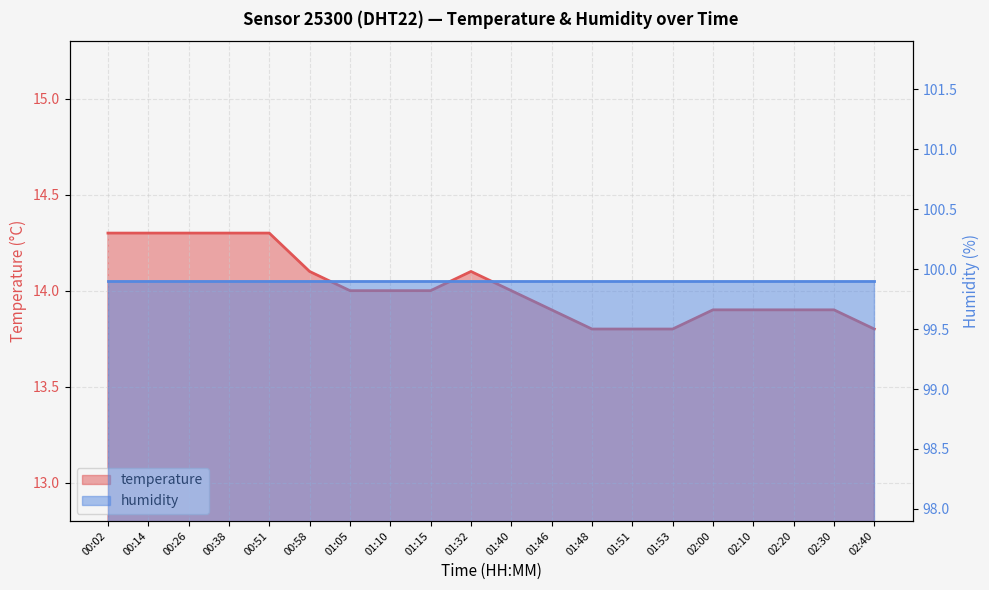

Reading right to left, transcribe all the data shown in this chart.

13.8	13.9	13.9	13.9	13.9	13.8	13.8	13.8	13.9	14.0	14.1	14.0	14.0	14.0	14.1	14.3	14.3	14.3	14.3	14.3